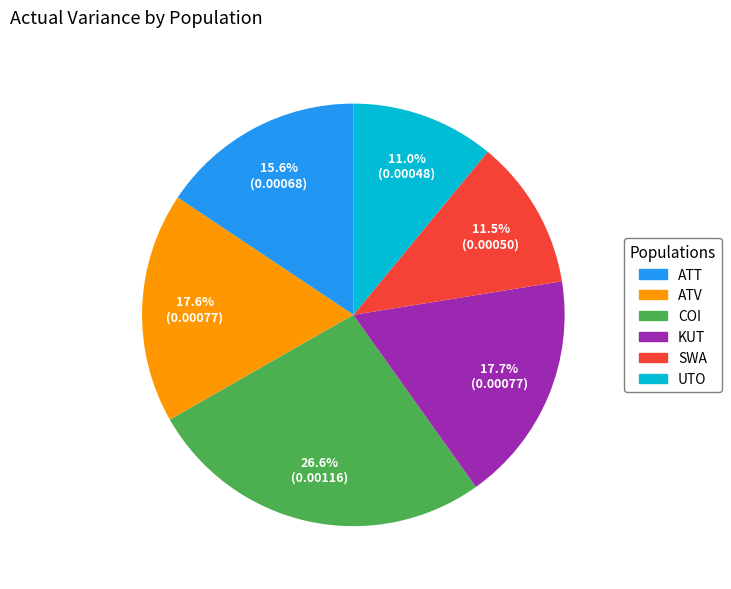

Is there a majority slice in this chart?

No